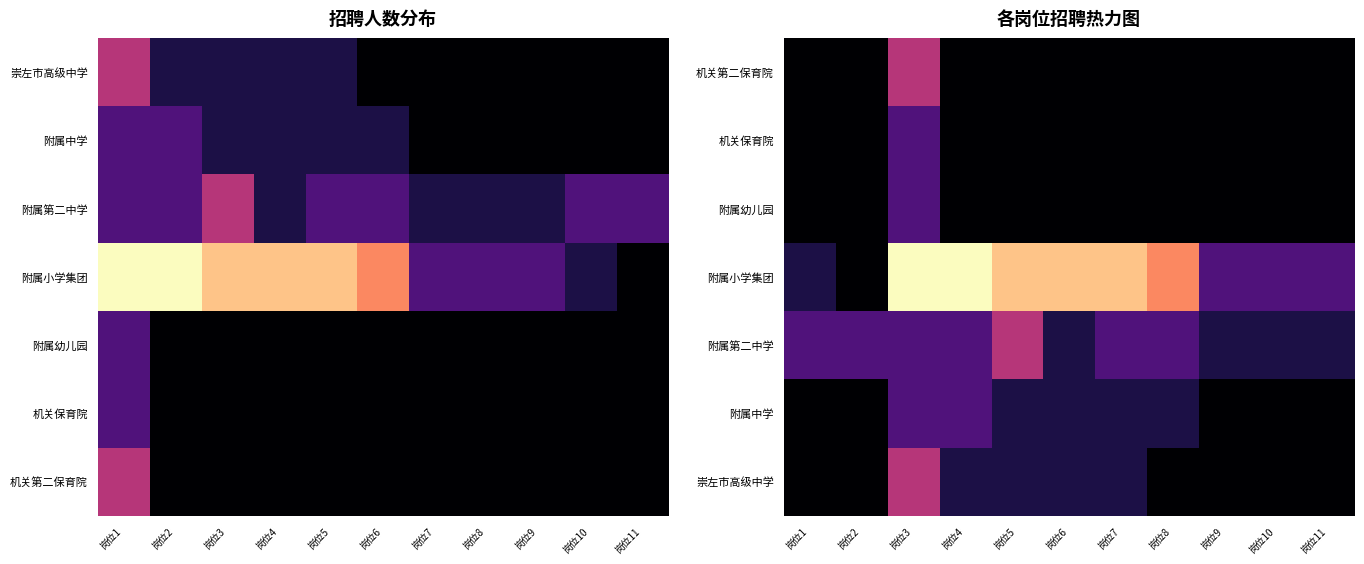

What is the difference between the 附属小学集团 values at 岗位2 and 岗位1?

1